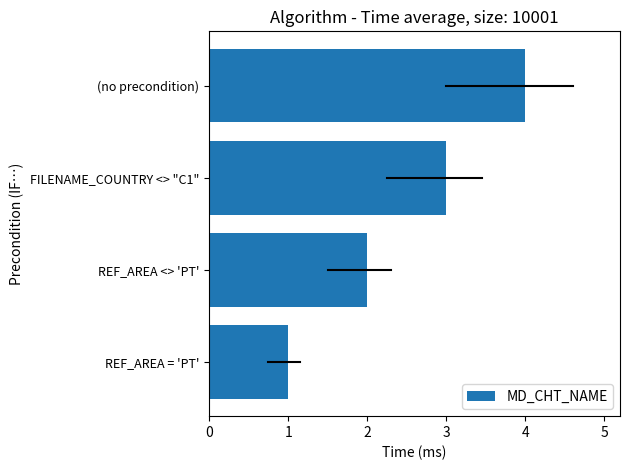

What is the change in value from REF_AREA <> 'PT' to (no precondition)?

+2